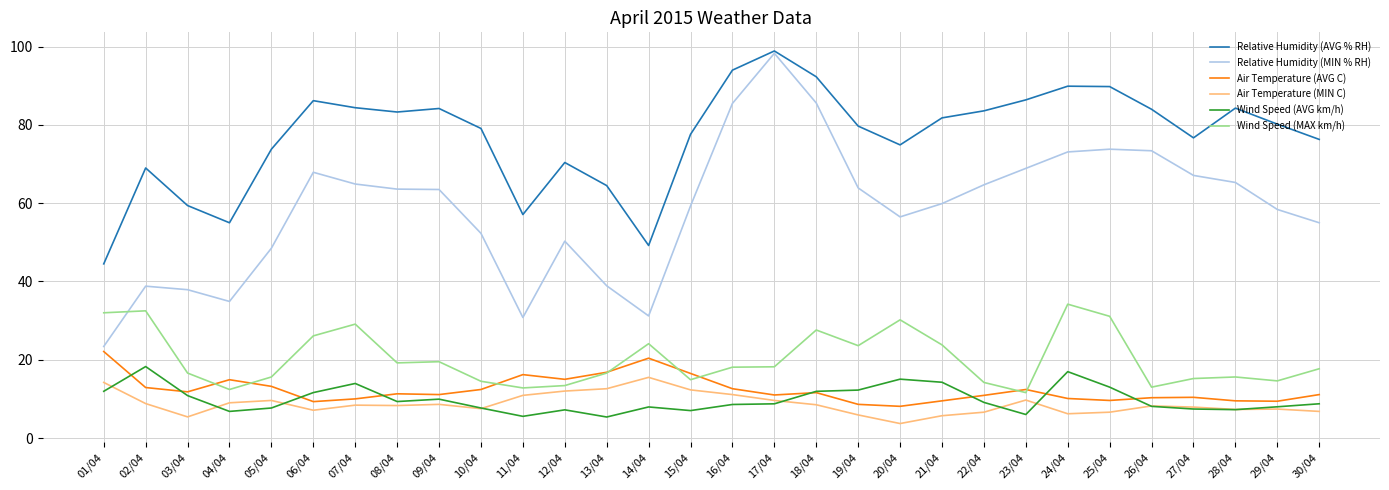

What is the difference between the Air Temperature (AVG C) values at 02/04 and 16/04?

0.3